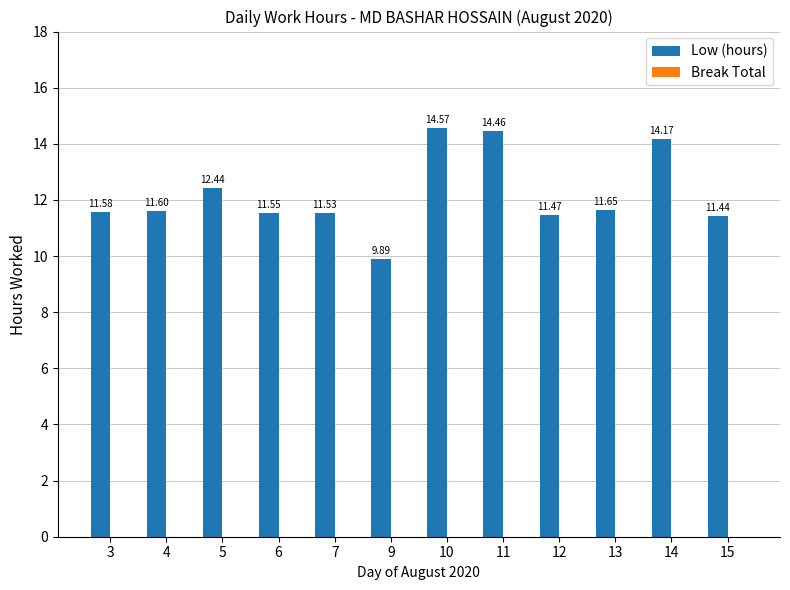

Rank the categories by value from highest to lowest.

10, 11, 14, 5, 13, 4, 3, 6, 7, 12, 15, 9